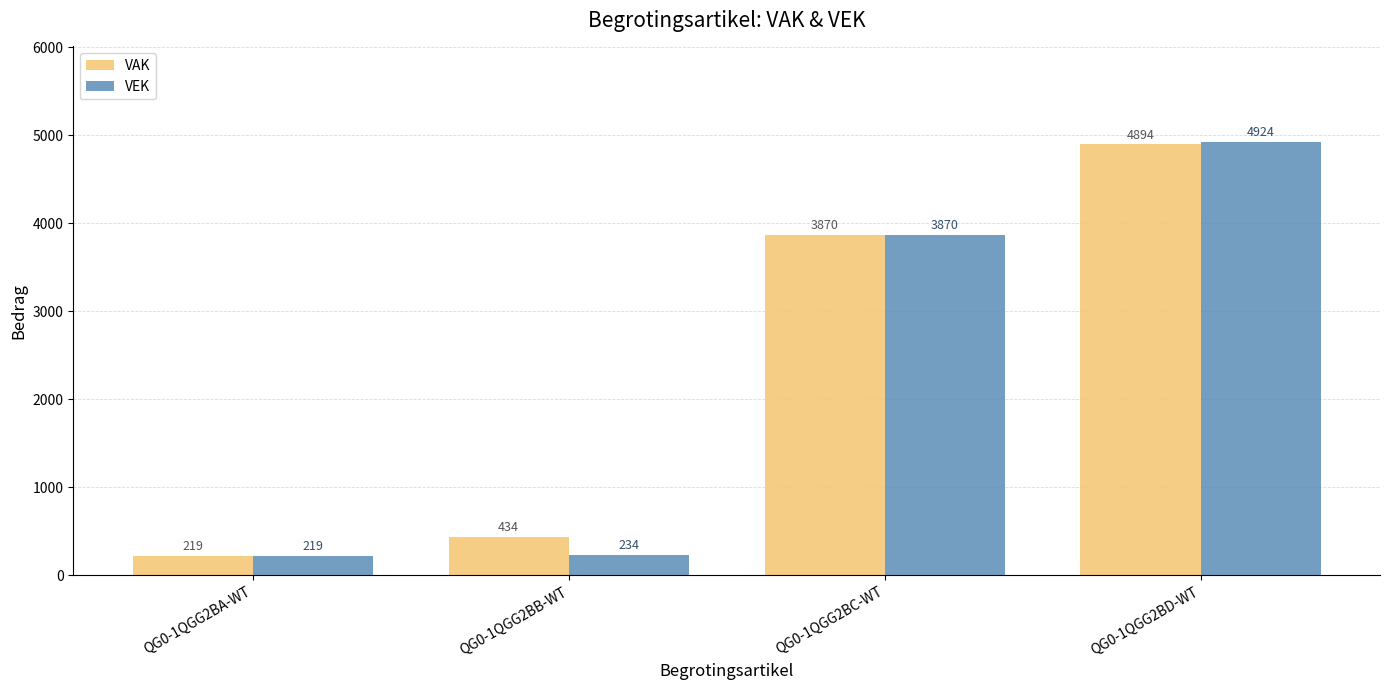

What is the difference between the maximum and minimum values in the VAK series?

4675